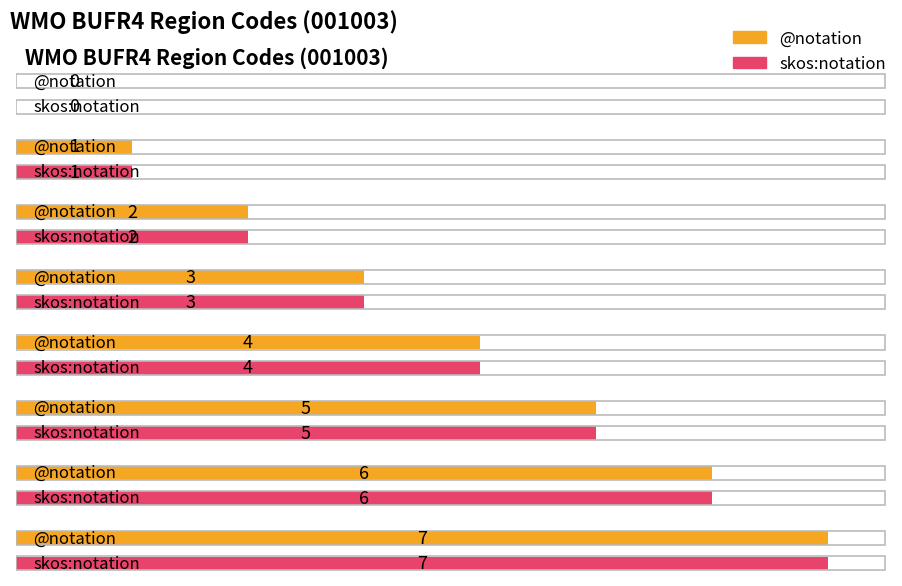

How many @notation values are between 2 and 6?

5